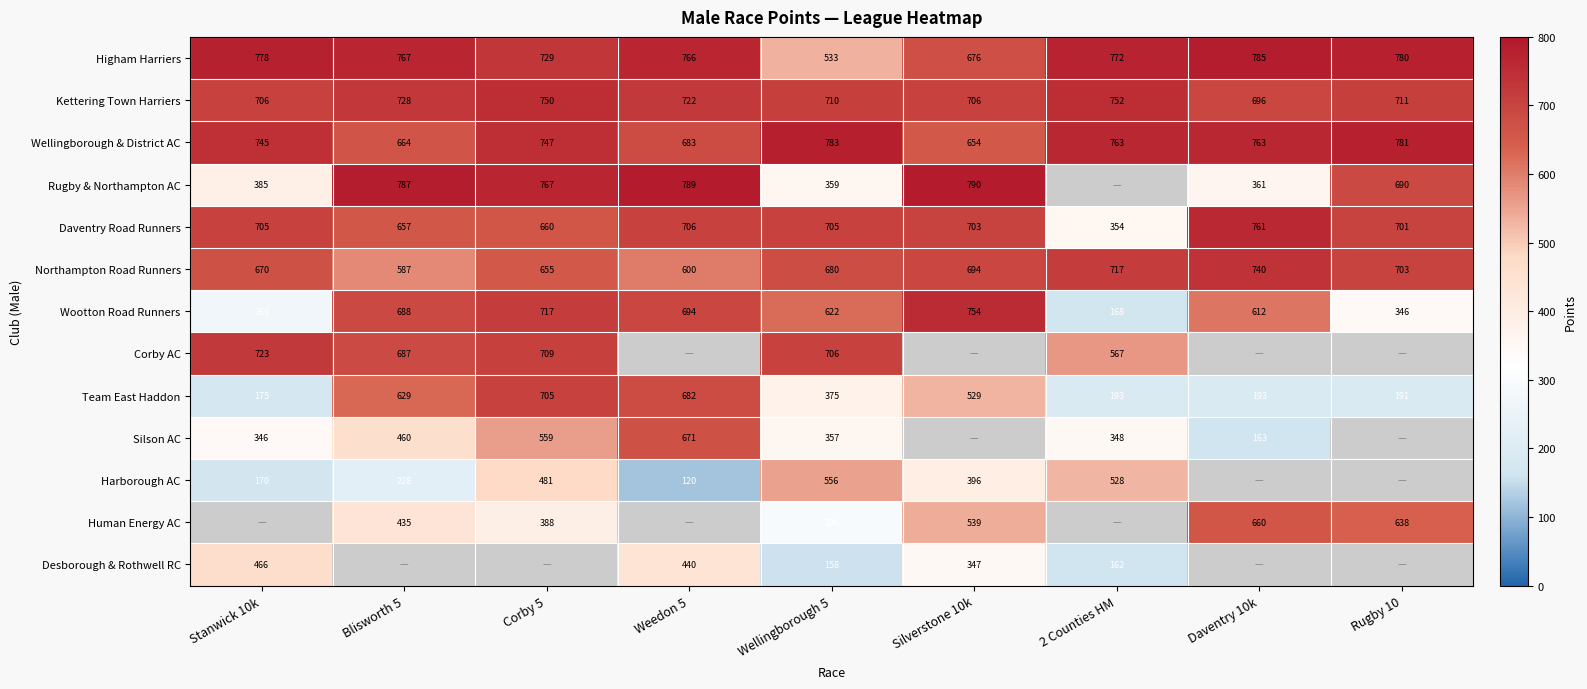

Between Silverstone 10k and Daventry 10k, which is larger?

Daventry 10k